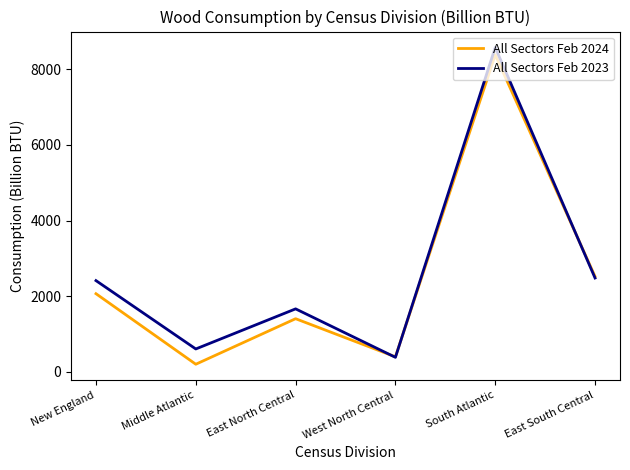

How many distinct data groups are displayed?

2